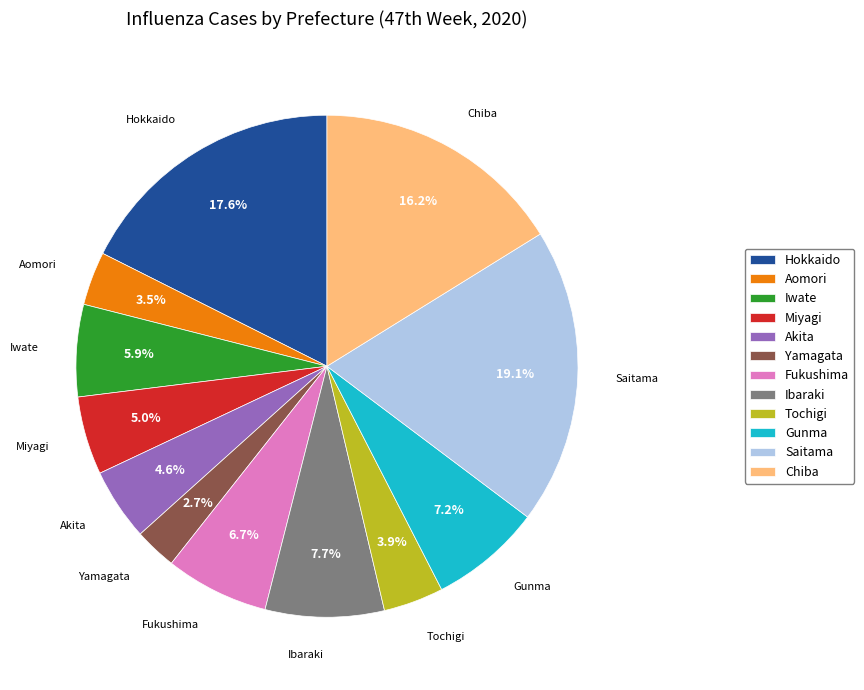

To the nearest percent, what percentage of the pie is Gunma?

7%